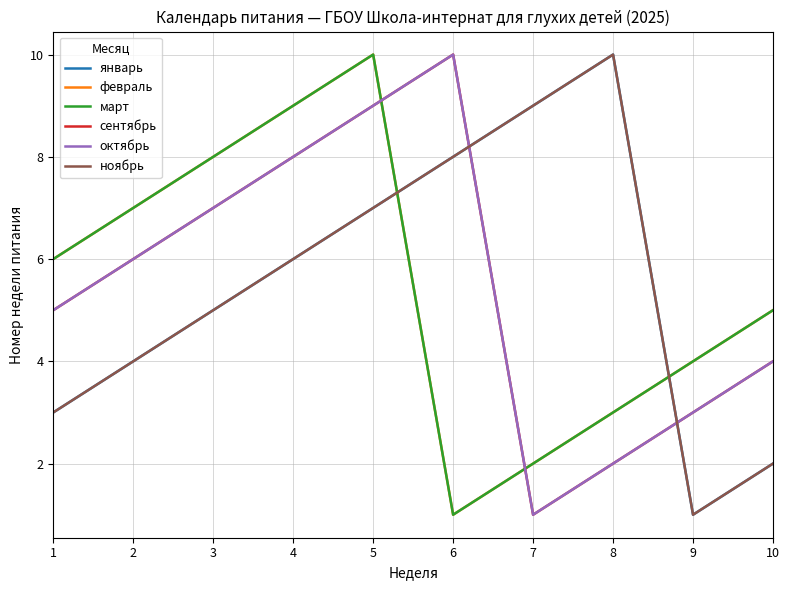

List the series in order of their peak value, highest first.

январь, февраль, март, сентябрь, октябрь, ноябрь